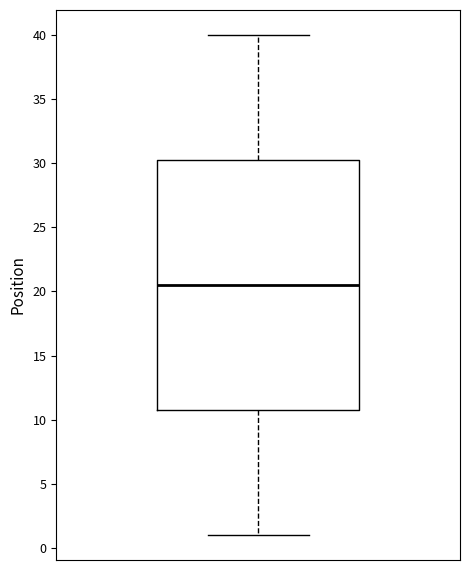

Where is the lower edge of the box on the y-axis? The values are not printed on the chart, so give them approximately, as read against the axis.

11.0